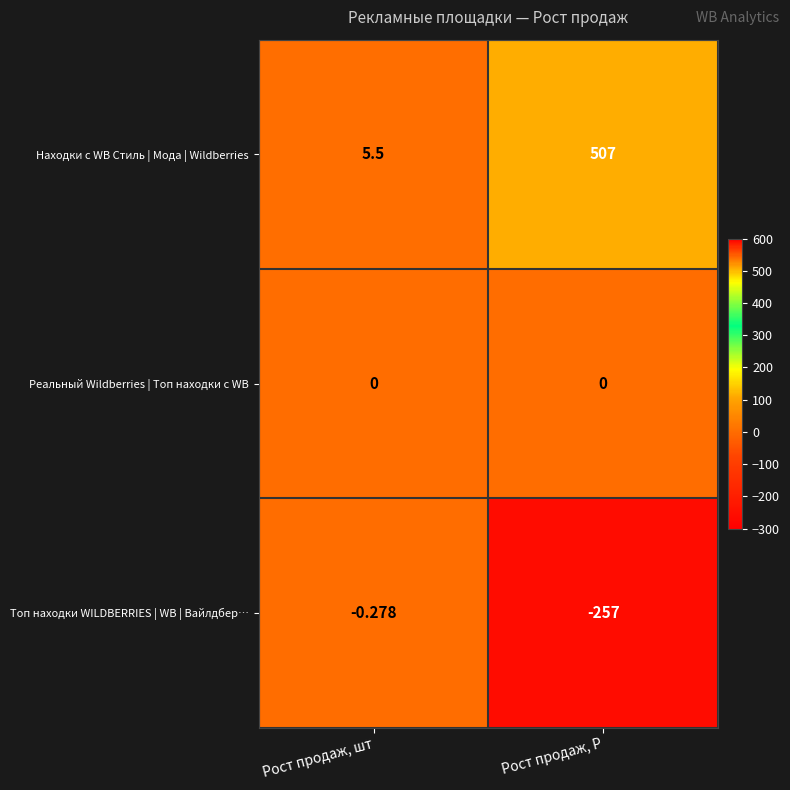

Which category has the highest value in the Находки с WB Стиль | Мода | Wildberries series?

Рост продаж, Р